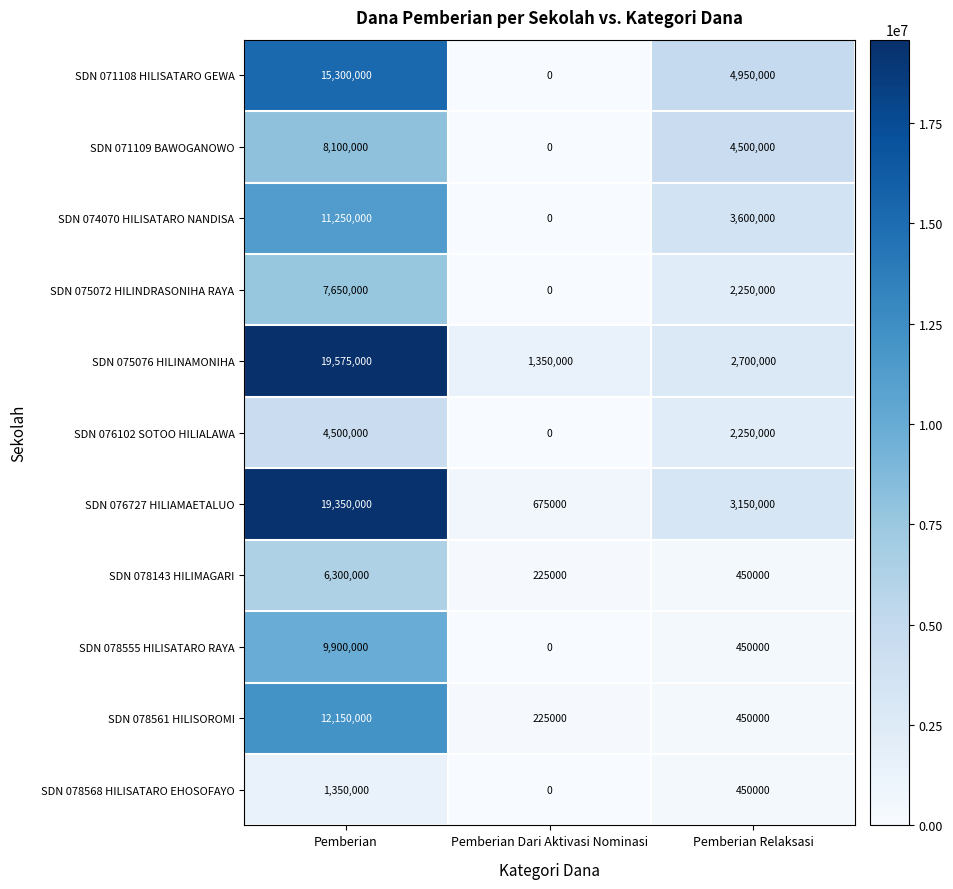

What is the average value of the SDN 076727 HILIAMAETALUO series?

7725000